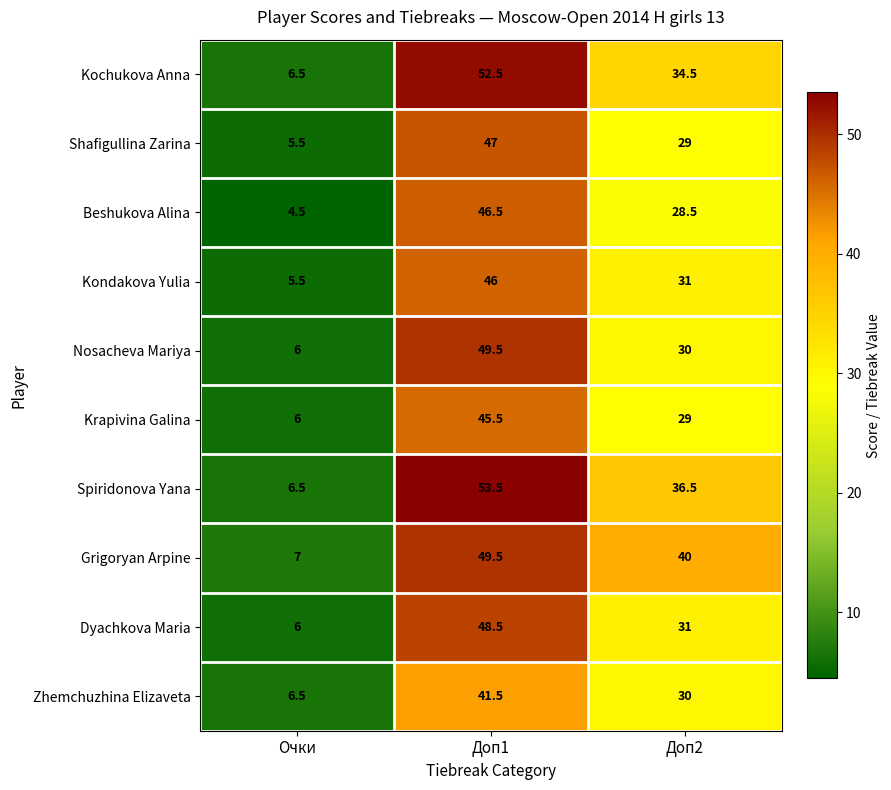

Which label corresponds to the largest value in the chart?

Доп1